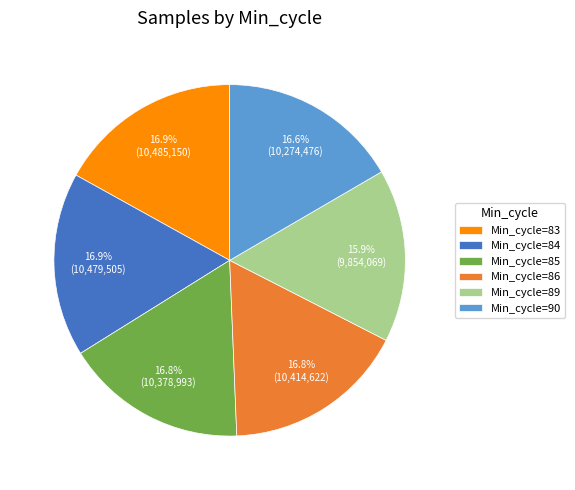

Which slice is the smallest?

Min_cycle=89